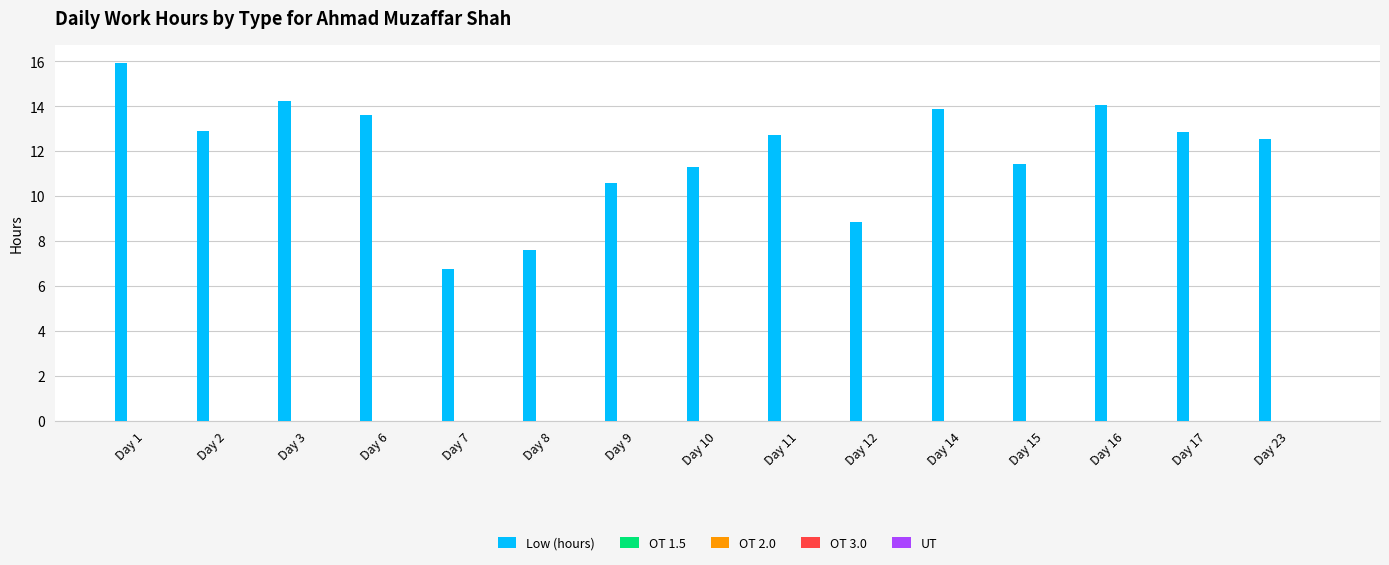

What is the maximum value shown in the chart?

15.9